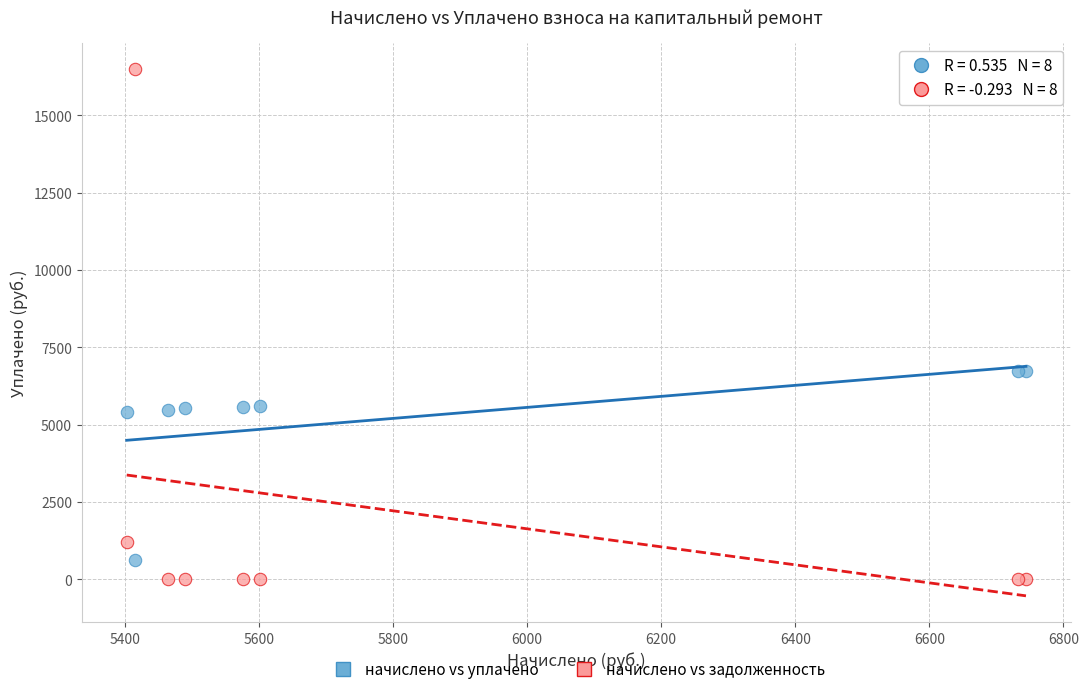

Which series reaches the minimum Y coordinate?

начислено vs задолженность